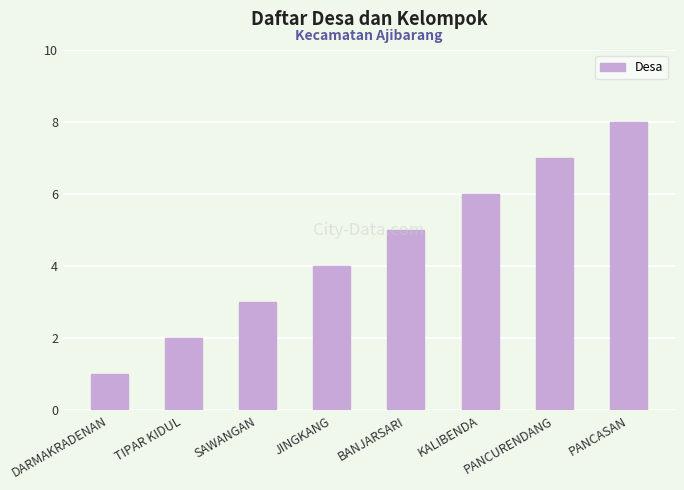

Which category has the lowest value across all series?

DARMAKRADENAN